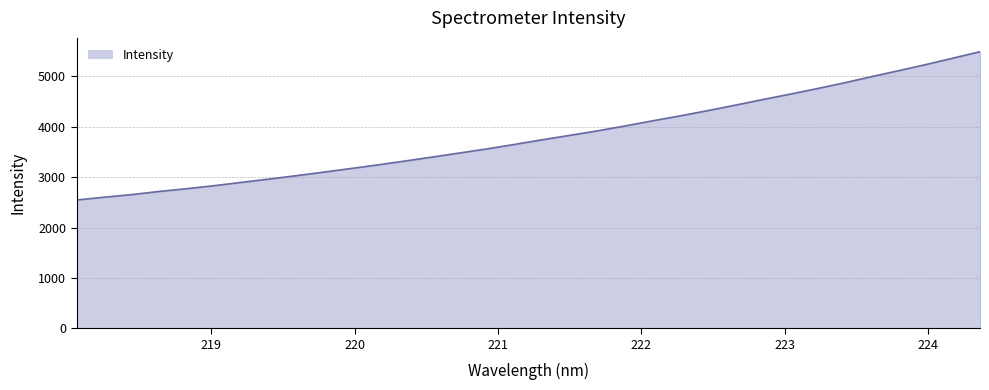

Does the chart display data point markers on the line(s)?

No